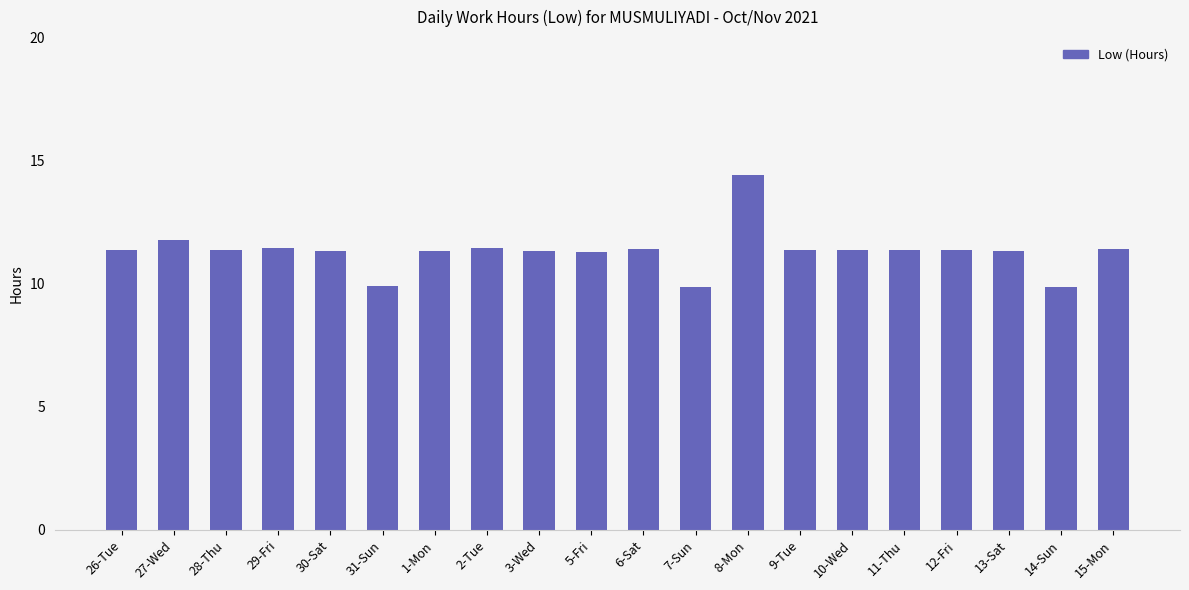

What is the minimum value shown in the chart?

9.8